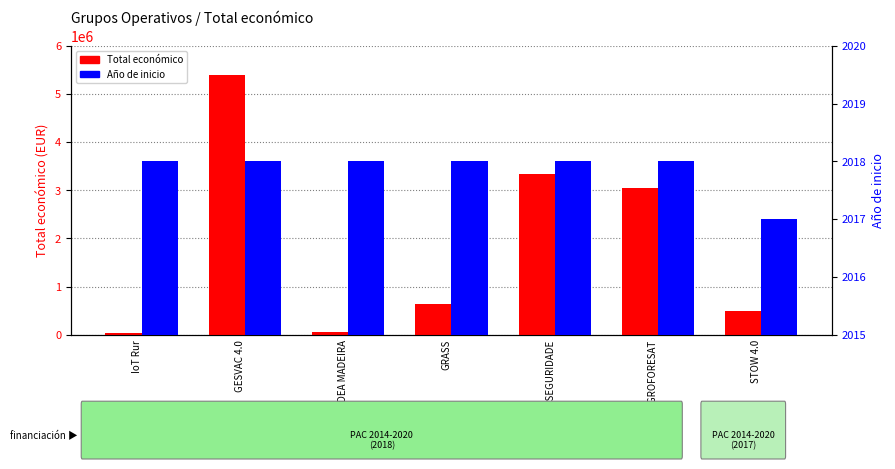

What is the lowest value of the Total económico series?

33298.8